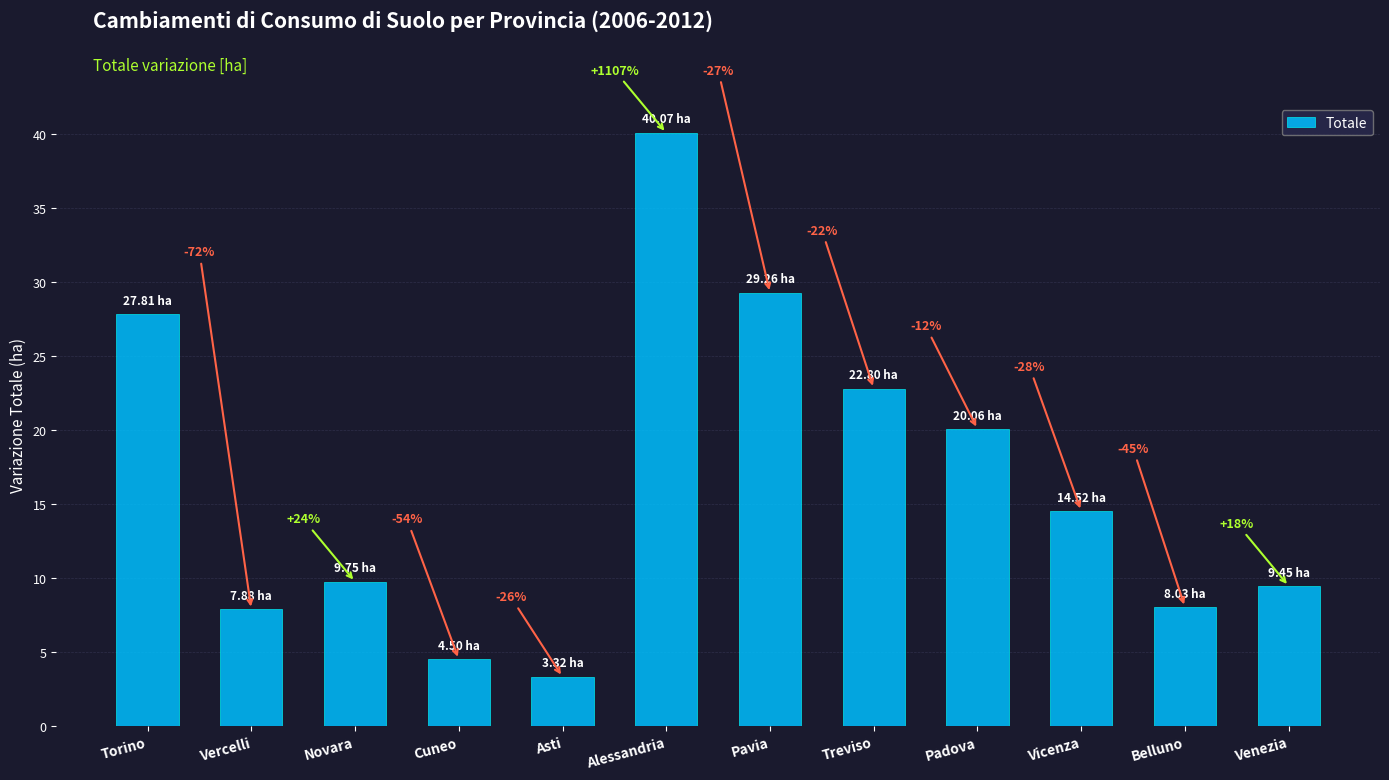

Are the bars horizontal?

No